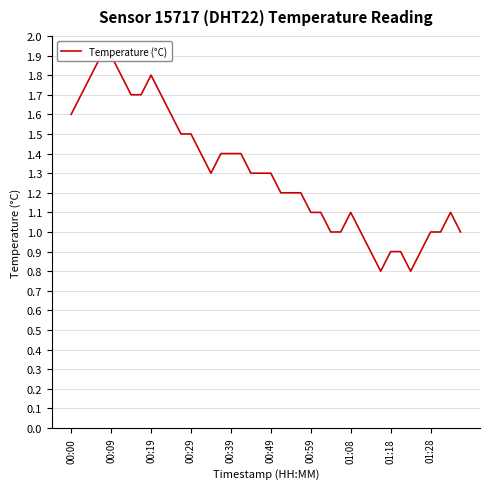

True or false: the data has more than 0 interior local peaks.

True